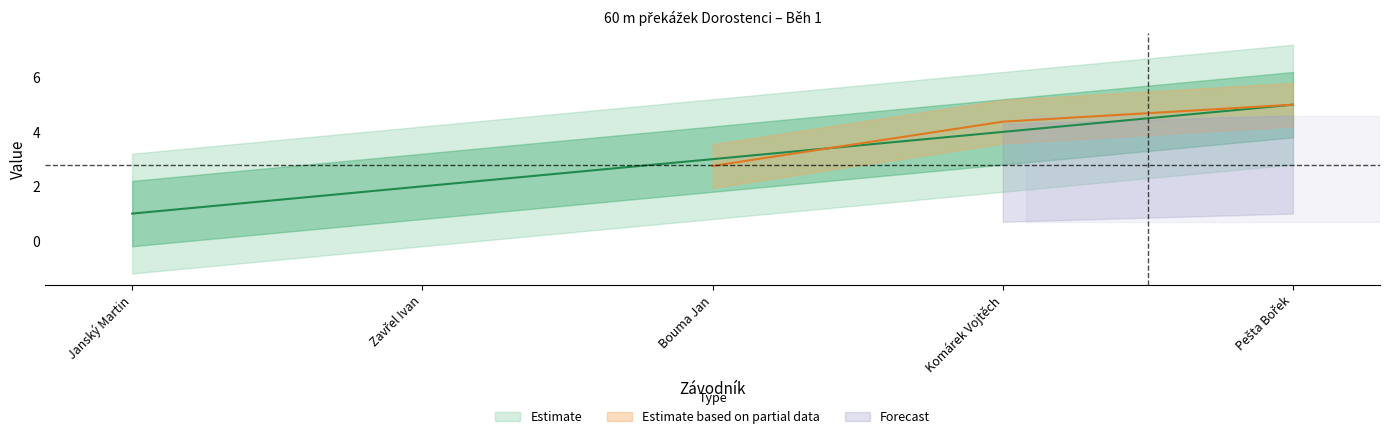

What is the average value?

3